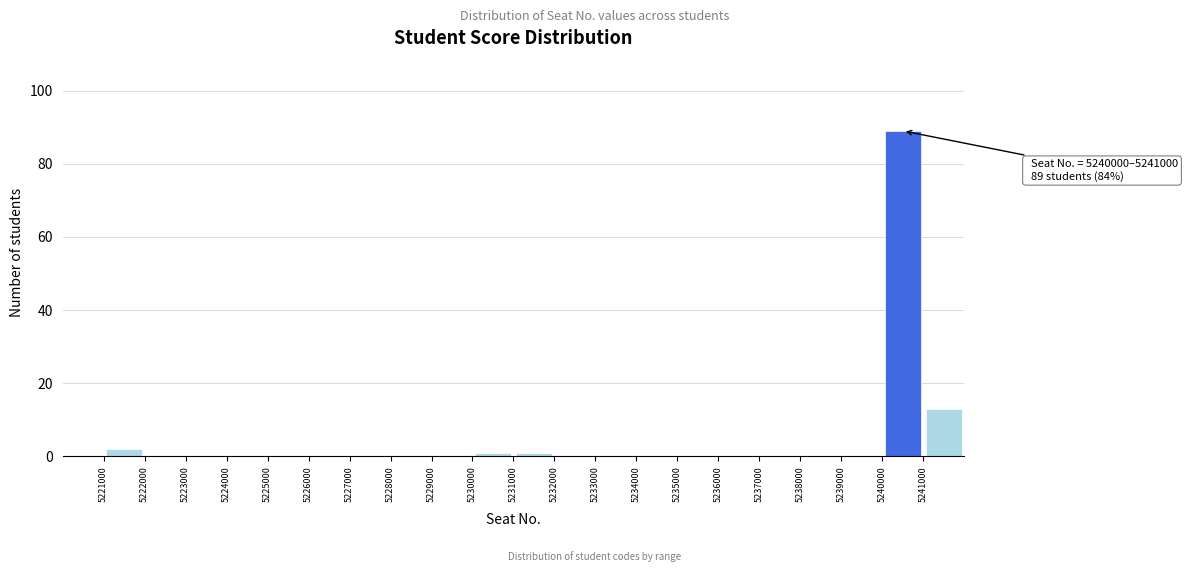

Over which range of the x-axis is the bar tallest?

5240000 to 5241000